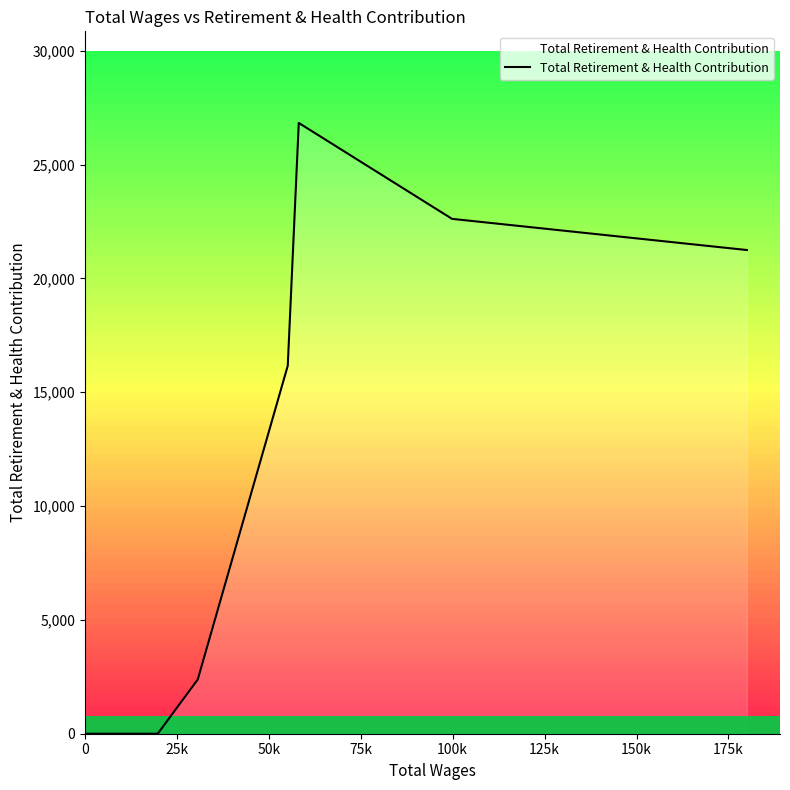

True or false: there are more than 0 points higher than both neighbors.

True